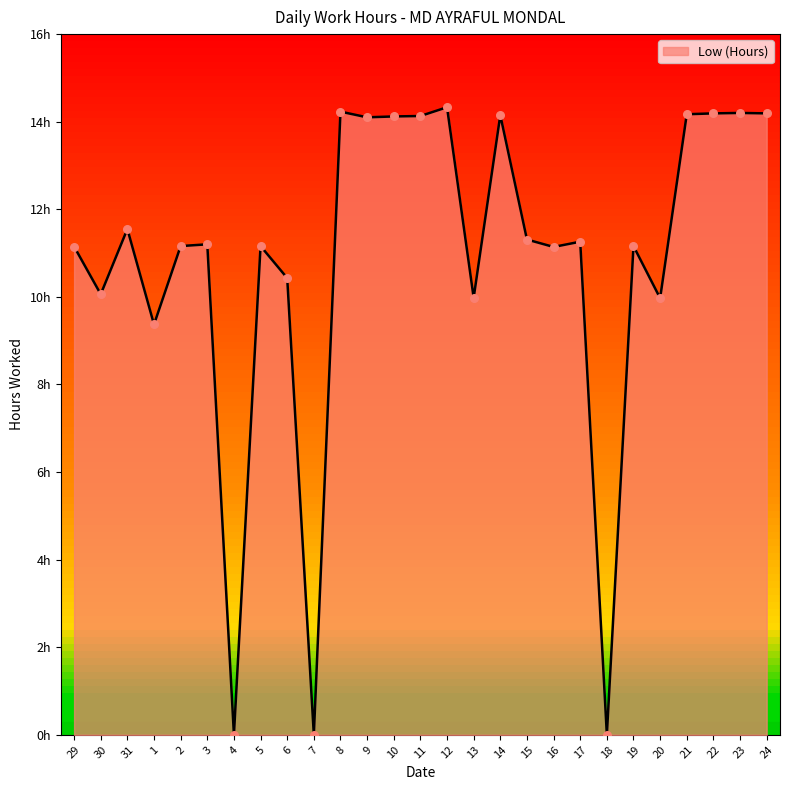

Is this an area chart (filled region under the line)?

Yes